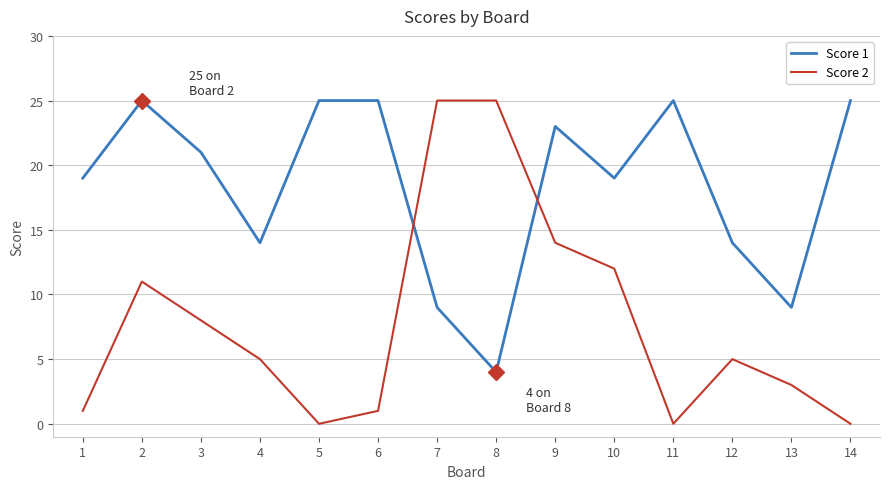

Reading left to right, list all the values displayed in this chart.

Score 1: 1=19	2=25	3=21	4=14	5=25	6=25	7=9	8=4	9=23	10=19	11=25	12=14	13=9	14=25
Score 2: 1=1	2=11	3=8	4=5	5=0	6=1	7=25	8=25	9=14	10=12	11=0	12=5	13=3	14=0